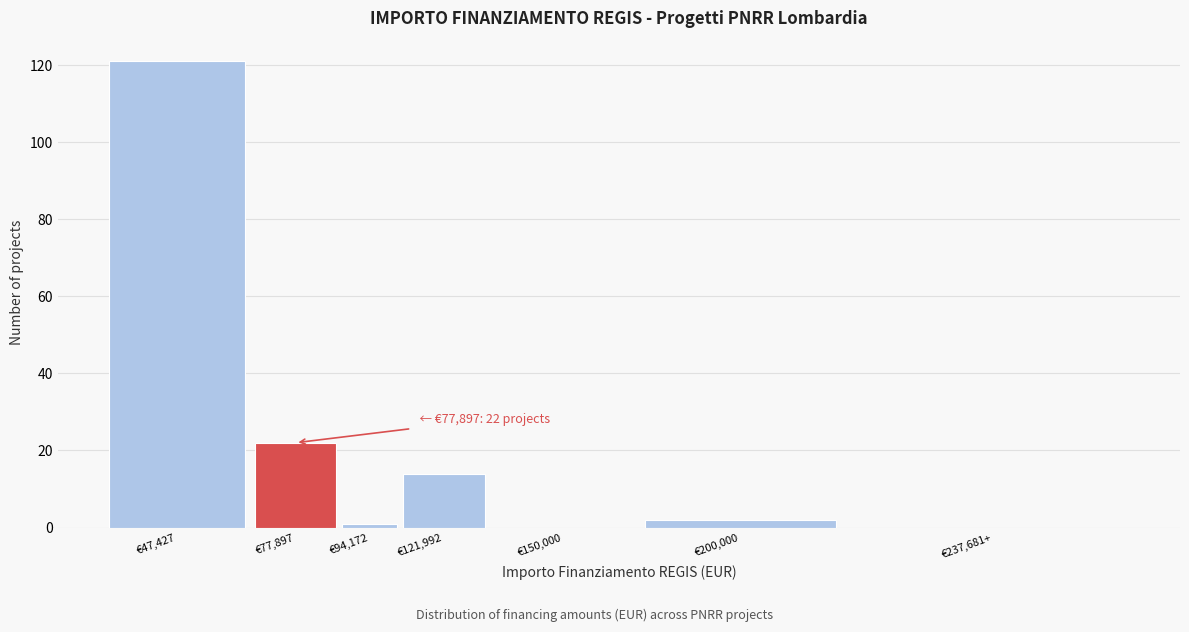

Reading left to right, transcribe all the data shown in this chart.

€47,427=121	€77,897=22	€94,172=1	€121,992=14	€150,000=0	€200,000=2	€237,681+=0